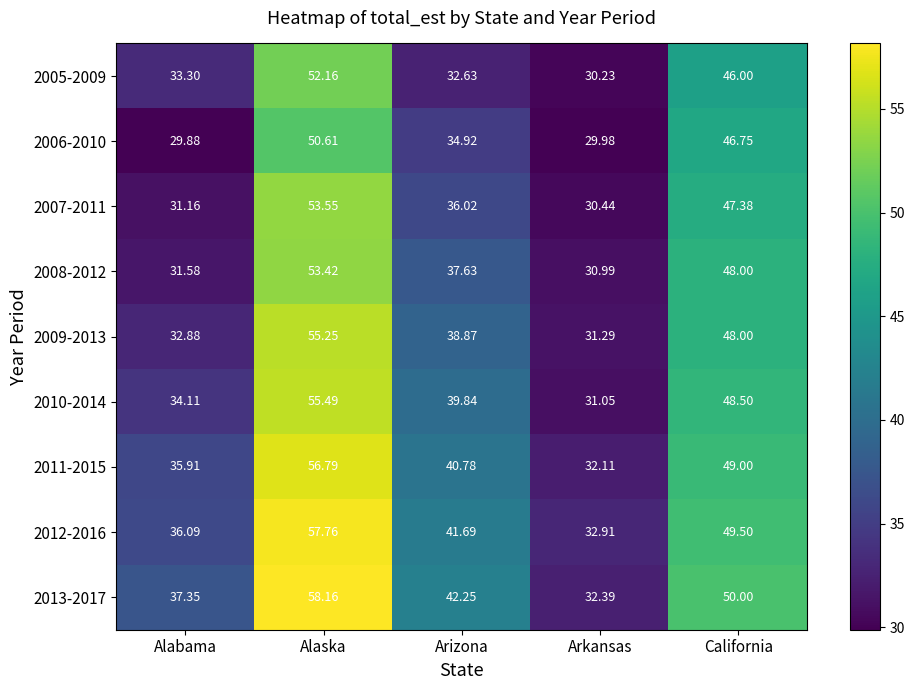

List the labels in order of 2005-2009 value, largest first.

Alaska, California, Alabama, Arizona, Arkansas